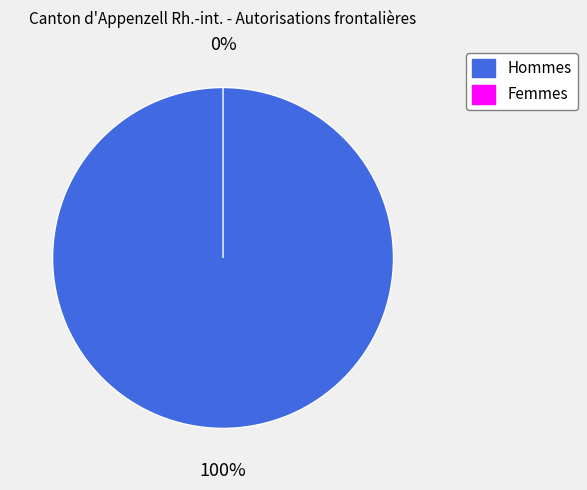

Which slice is the largest?

Hommes